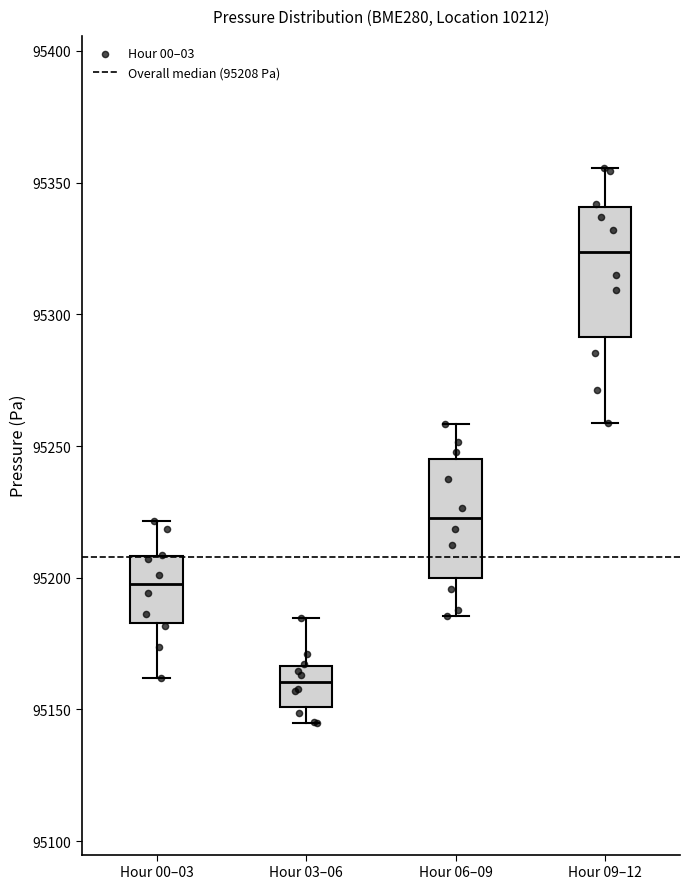

Reading left to right, read every box against the y-axis: the position of its median line, the range the box covers, and the ends of its whiskers. The values are not printed on the chart, so give them approximately, as read against the axis.

Hour 00–03: median 95200, box 95185 to 95210, whiskers 95160 to 95220
Hour 03–06: median 95160, box 95150 to 95165, whiskers 95145 to 95185
Hour 06–09: median 95225, box 95200 to 95245, whiskers 95185 to 95260
Hour 09–12: median 95325, box 95290 to 95340, whiskers 95260 to 95355